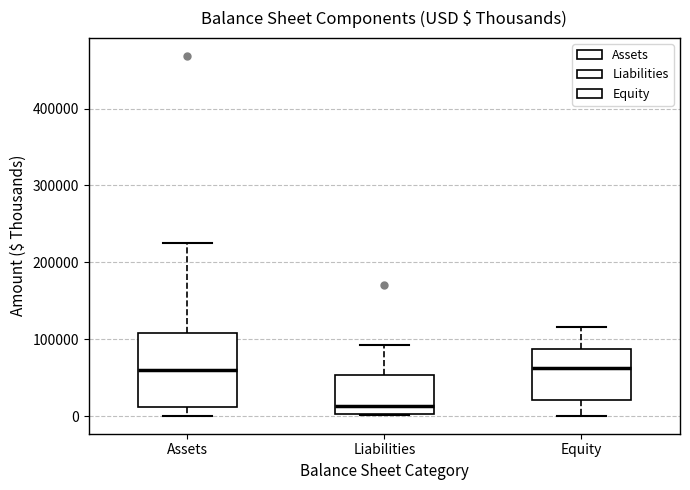

Comparing the boxes themselves (not the whiskers), which one is the tallest?

Assets